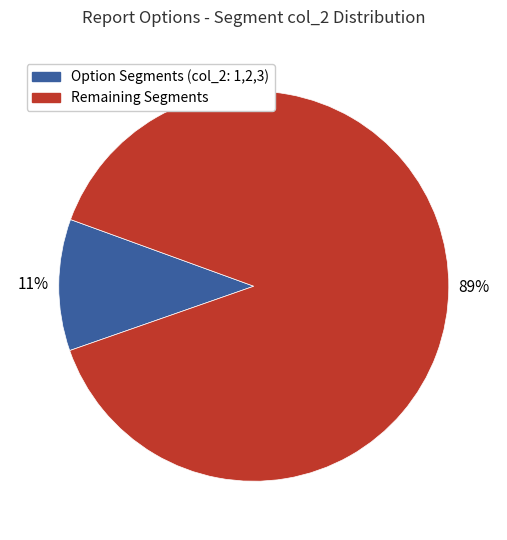

Is there any slice that represents more than half of the pie?

Yes